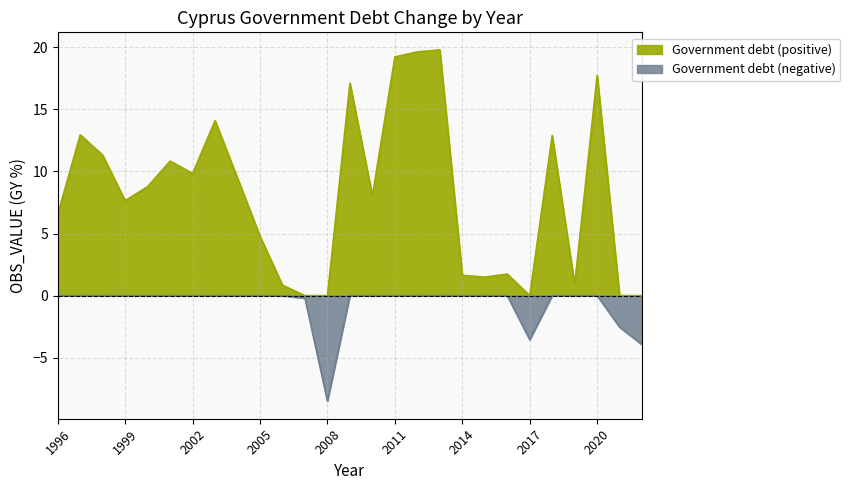

How many data points in Government debt (positive) are less than 8?

13